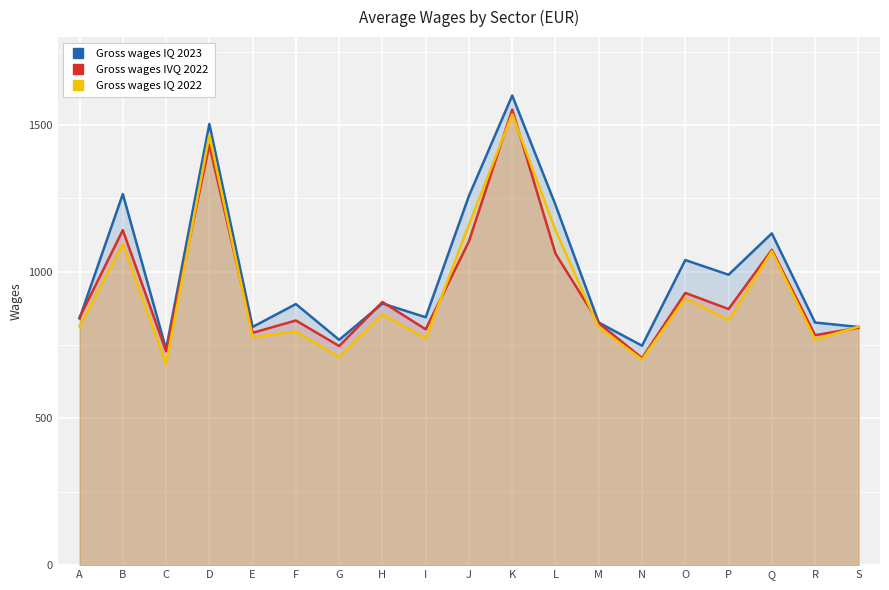

What is the difference between the maximum and minimum values in the Gross wages IQ 2022 series?

851